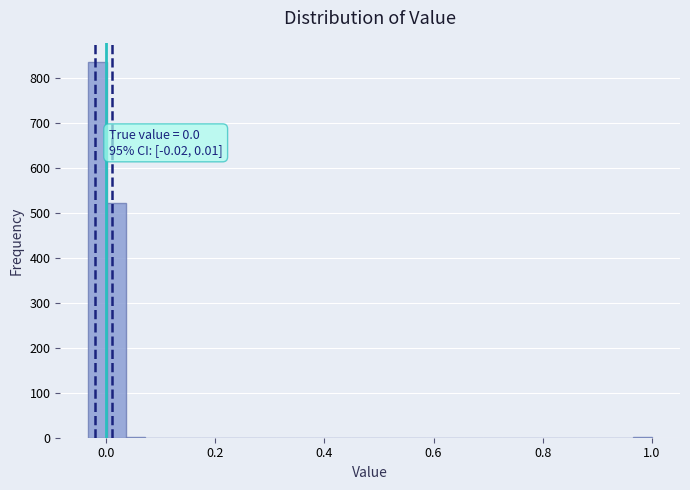

Around what value on the x-axis is the tallest bar? Give the approximate position of its centre, as read against the axis.

-0.02